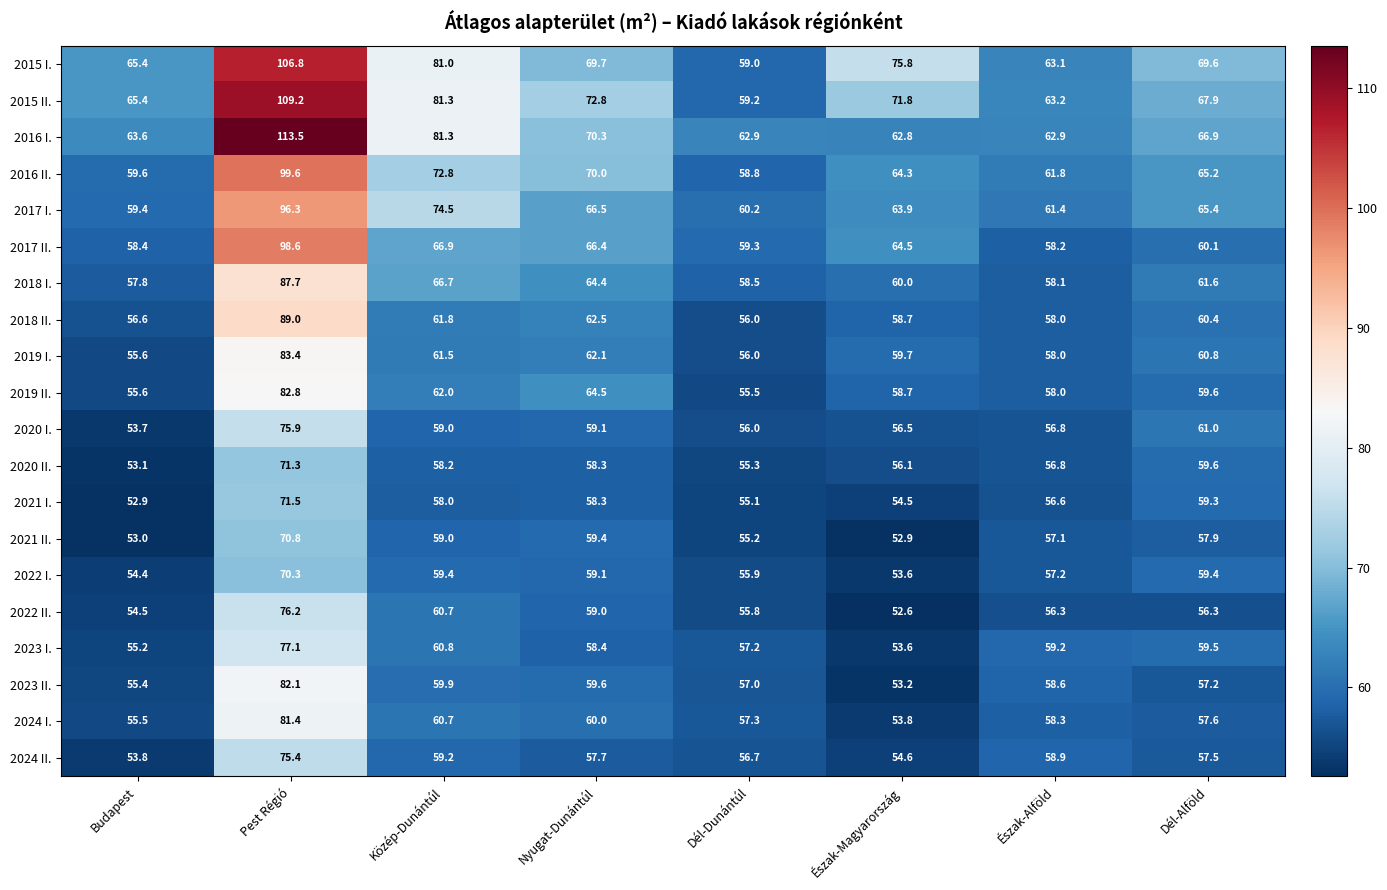

At which category does the chart reach its peak across all series?

Pest Régió